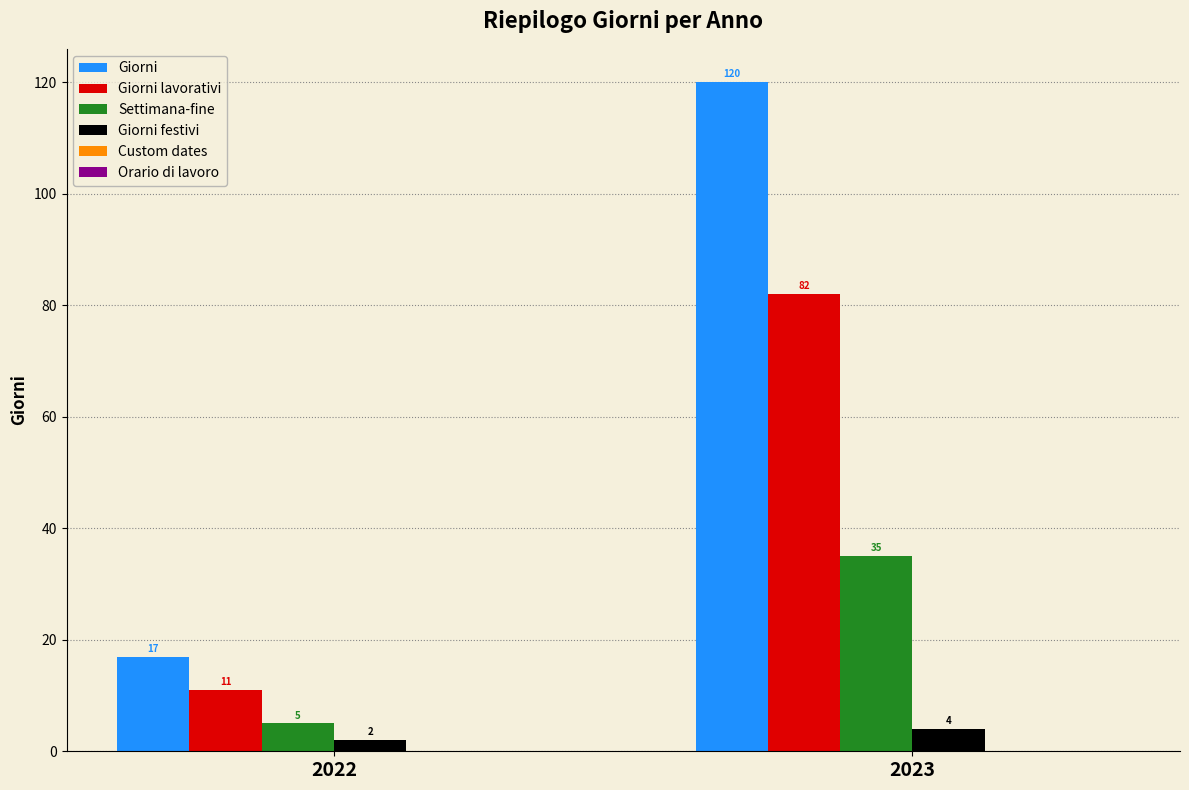

At which category is the sum across all series the highest?

2023